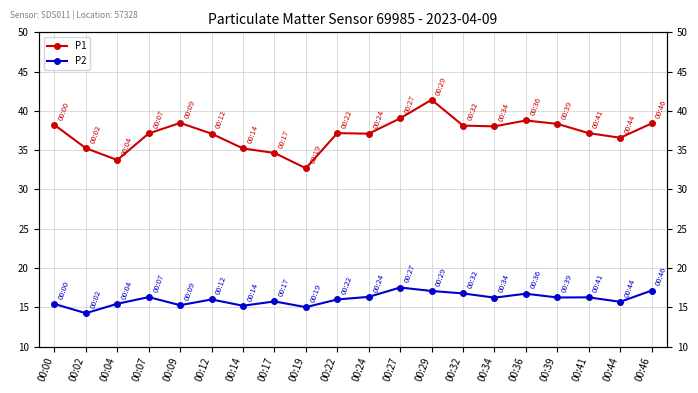

In P1, how many points are lower than both neighbors (excluding endpoints)?

5